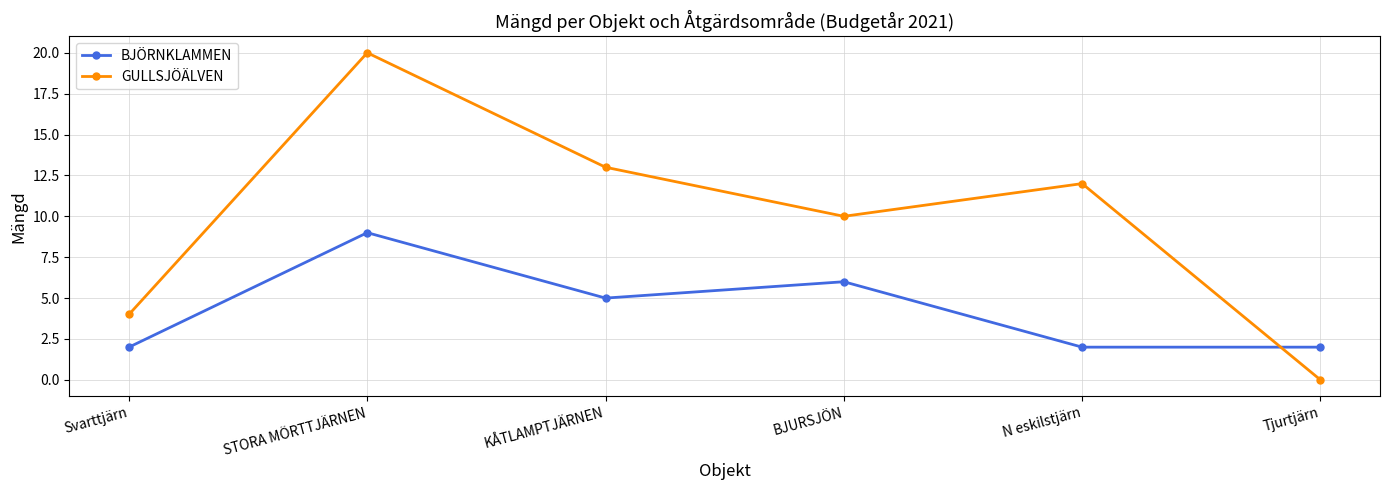

List the series in order of their overall mean, highest first.

GULLSJÖÄLVEN, BJÖRNKLAMMEN